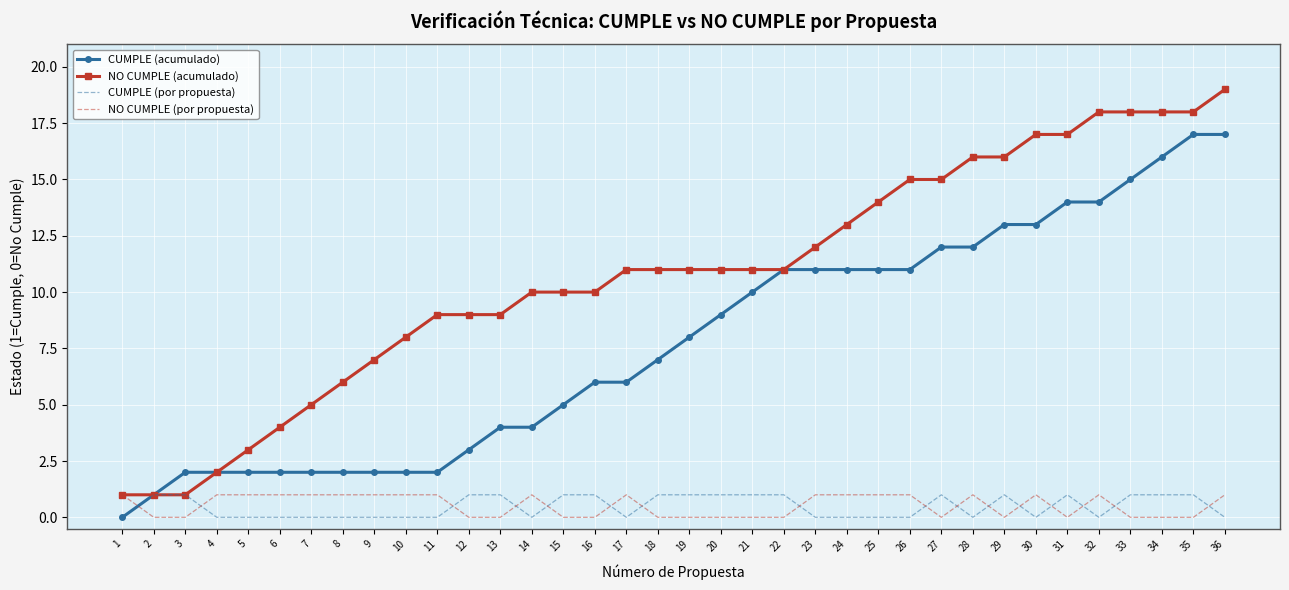

What is the difference between the maximum and minimum values in the NO CUMPLE (por propuesta) series?

1